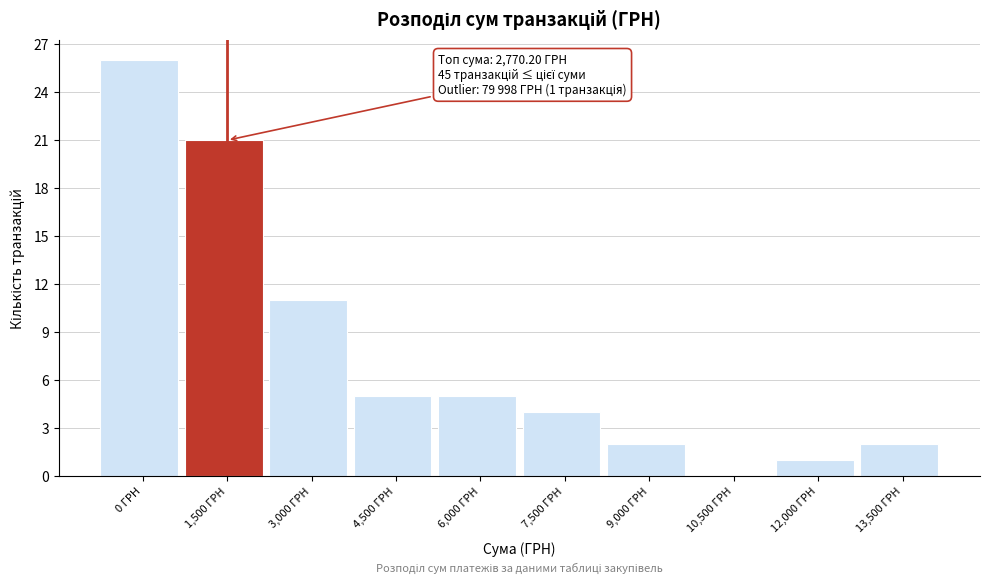

Reading left to right, extract all data points from this chart.

0 ГРН=26	1,500 ГРН=21	3,000 ГРН=11	4,500 ГРН=5	6,000 ГРН=5	7,500 ГРН=4	9,000 ГРН=2	10,500 ГРН=0	12,000 ГРН=1	13,500 ГРН=2